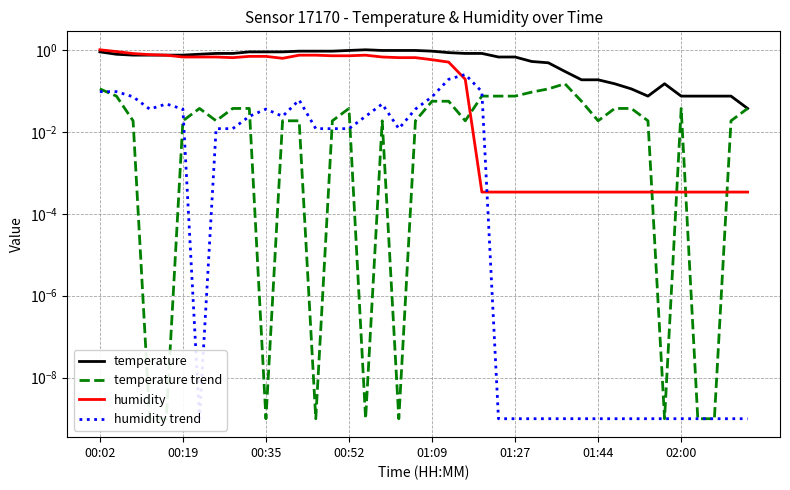

True or false: temperature and humidity trend intersect in this chart.

False